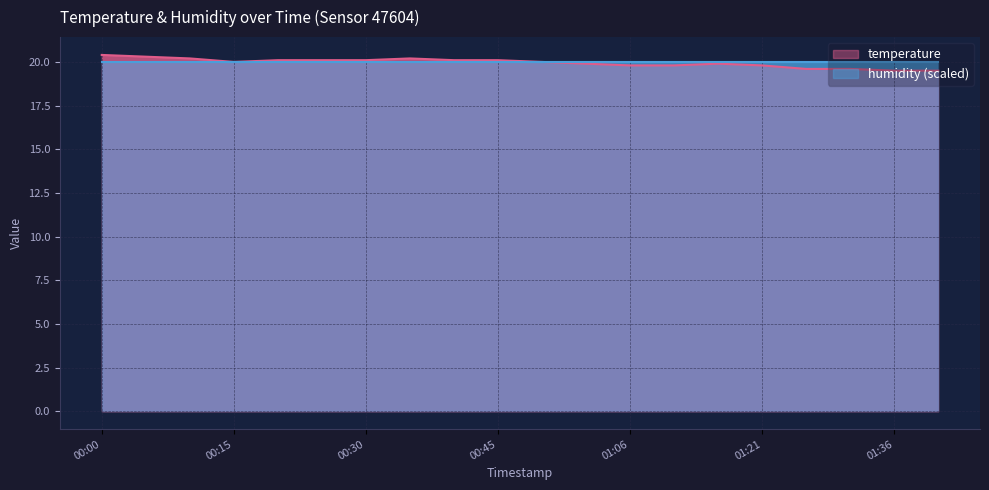

Rank the categories by value from highest to lowest.

00:00, 00:05, 00:10, 00:35, 00:20, 00:25, 00:30, 00:40, 00:45, 00:15, 00:50, 00:55, 01:16, 01:06, 01:11, 01:21, 01:26, 01:31, 01:36, 01:41